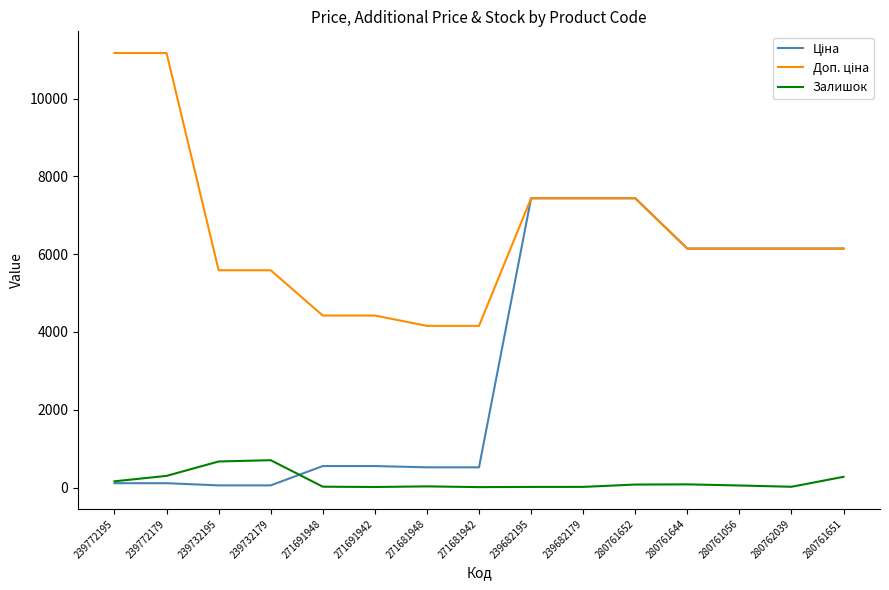

What is the greatest value displayed?

11169.0